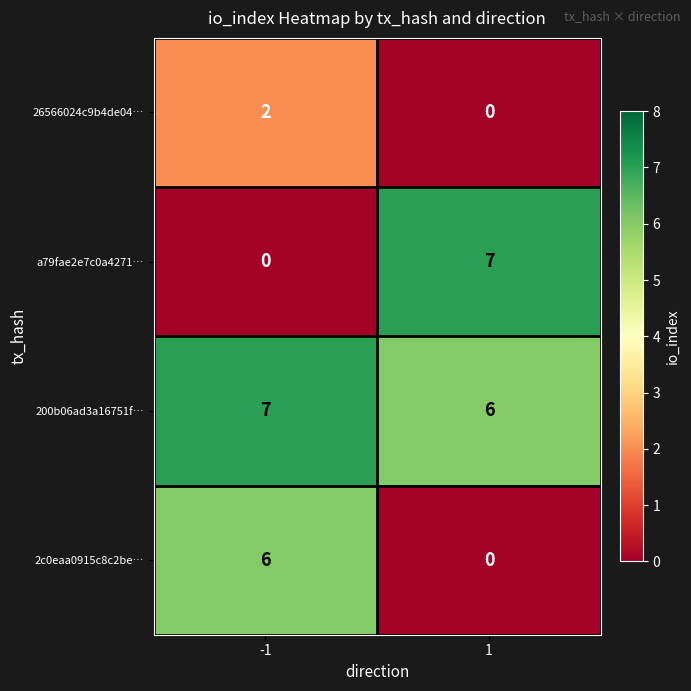

What is the highest value of the 2c0eaa0915c8c2be… series?

6